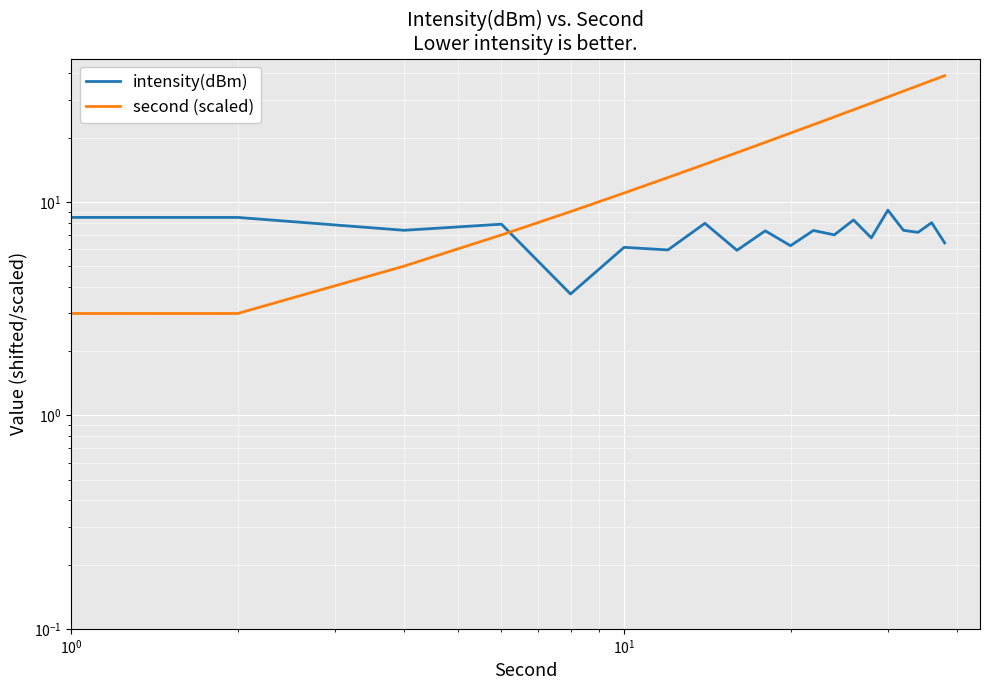

What position from the left is $\mathdefault{10^{0}}$?

2